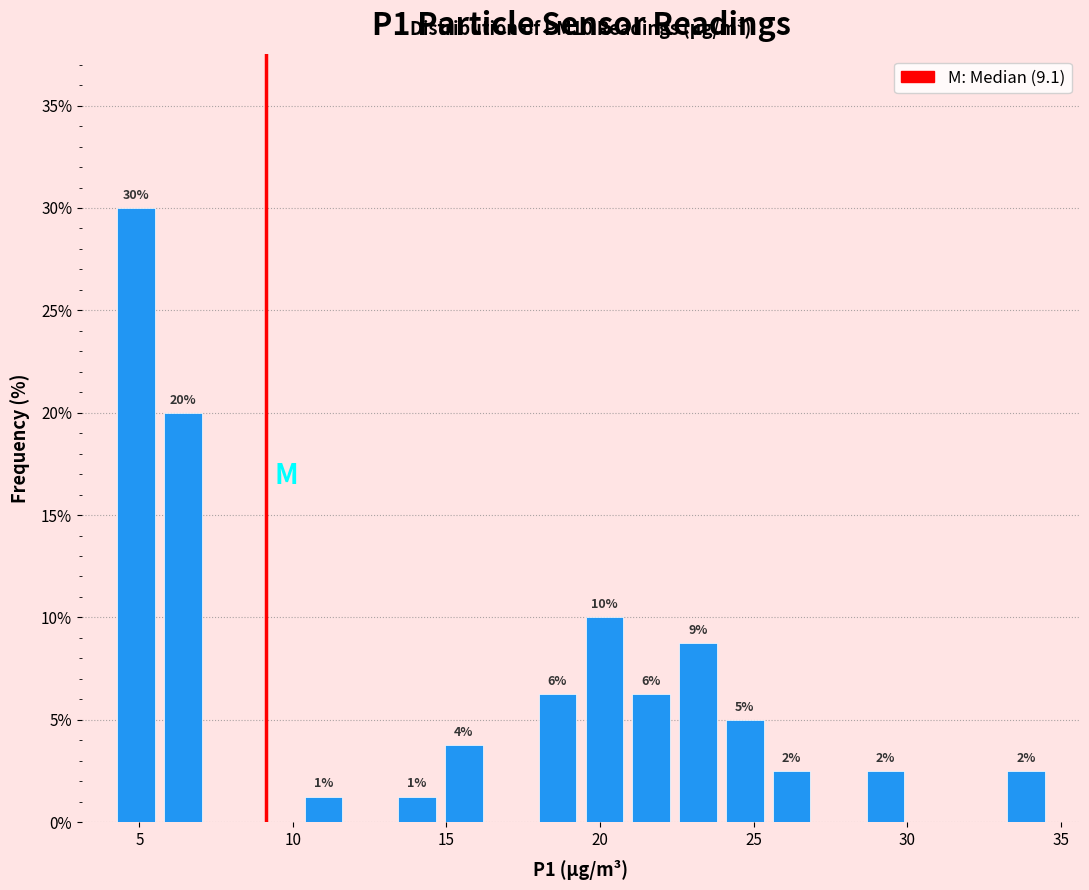

Around what value on the x-axis is the tallest bar? Give the approximate position of its centre, as read against the axis.

5.0